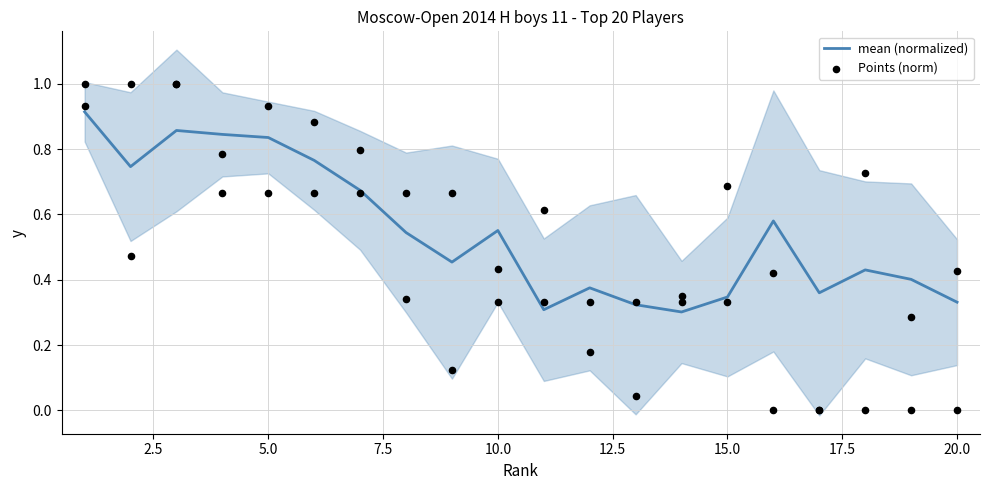

Which series reaches the maximum Y coordinate?

Points (norm)